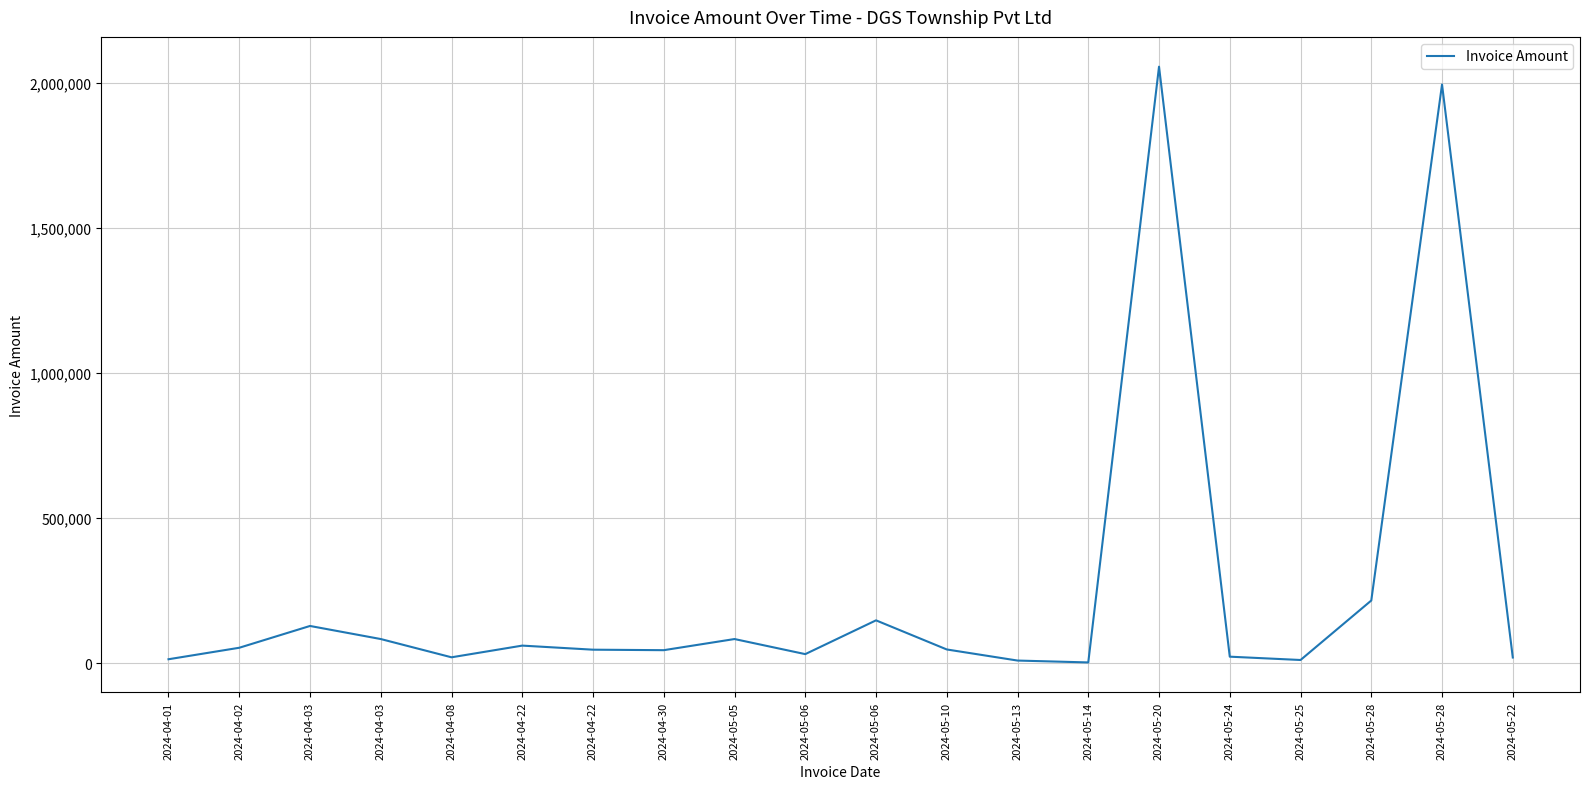

How many lines are shown in the chart?

1